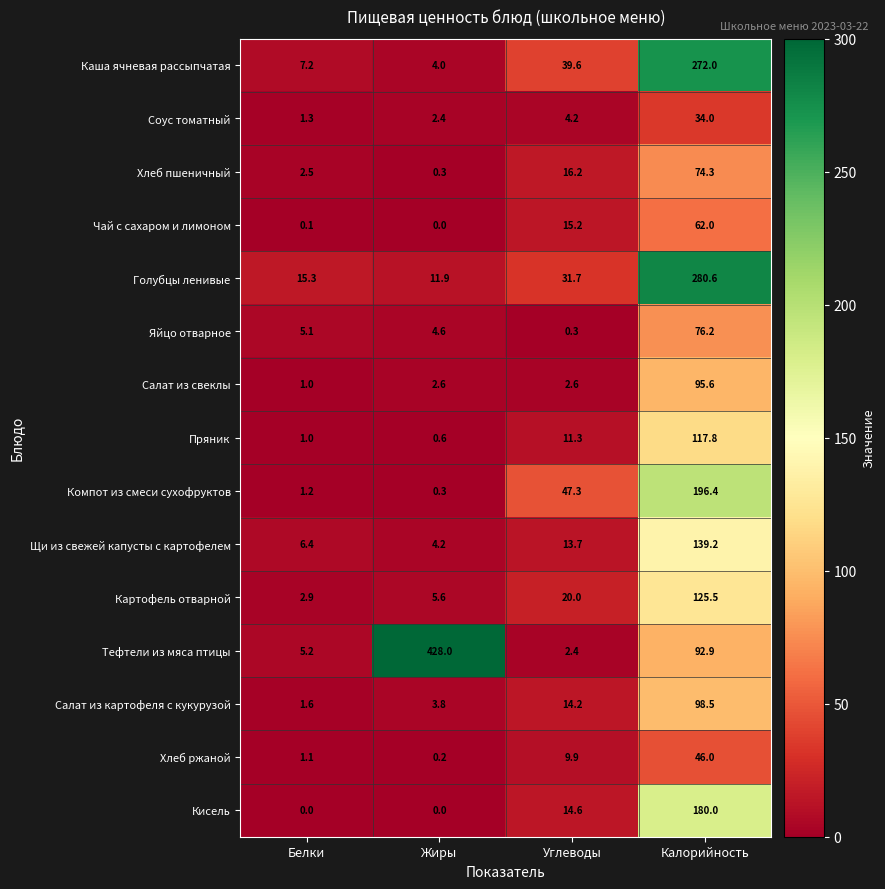

Rank the series at Углеводы from lowest to highest value.

Яйцо отварное, Тефтели из мяса птицы, Салат из свеклы, Соус томатный, Хлеб ржаной, Пряник, Щи из свежей капусты с картофелем, Салат из картофеля с кукурузой, Кисель, Чай с сахаром и лимоном, Хлеб пшеничный, Картофель отварной, Голубцы ленивые, Каша ячневая рассыпчатая, Компот из смеси сухофруктов